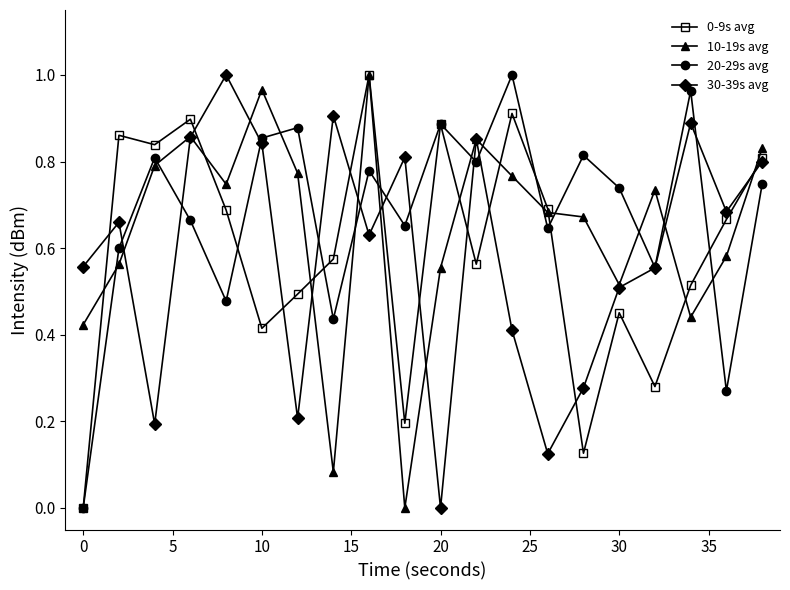

In 20-29s avg, how many points are lower than both neighbors (excluding endpoints)?

7